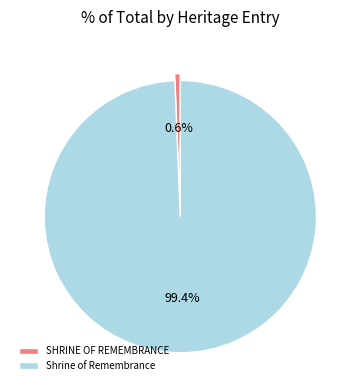

Which has a higher value, Shrine of Remembrance or SHRINE OF REMEMBRANCE?

Shrine of Remembrance